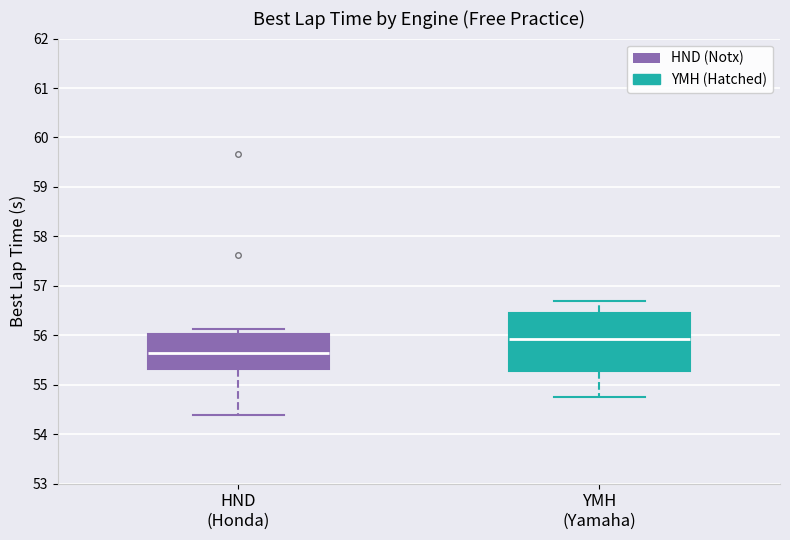

Reading left to right, read every box against the y-axis: the position of its median line, the range the box covers, and the ends of its whiskers. The values are not printed on the chart, so give them approximately, as read against the axis.

HND (Honda): median 55.6, box 55.3 to 56.0, whiskers 54.4 to 56.1
YMH (Yamaha): median 55.9, box 55.3 to 56.5, whiskers 54.8 to 56.7